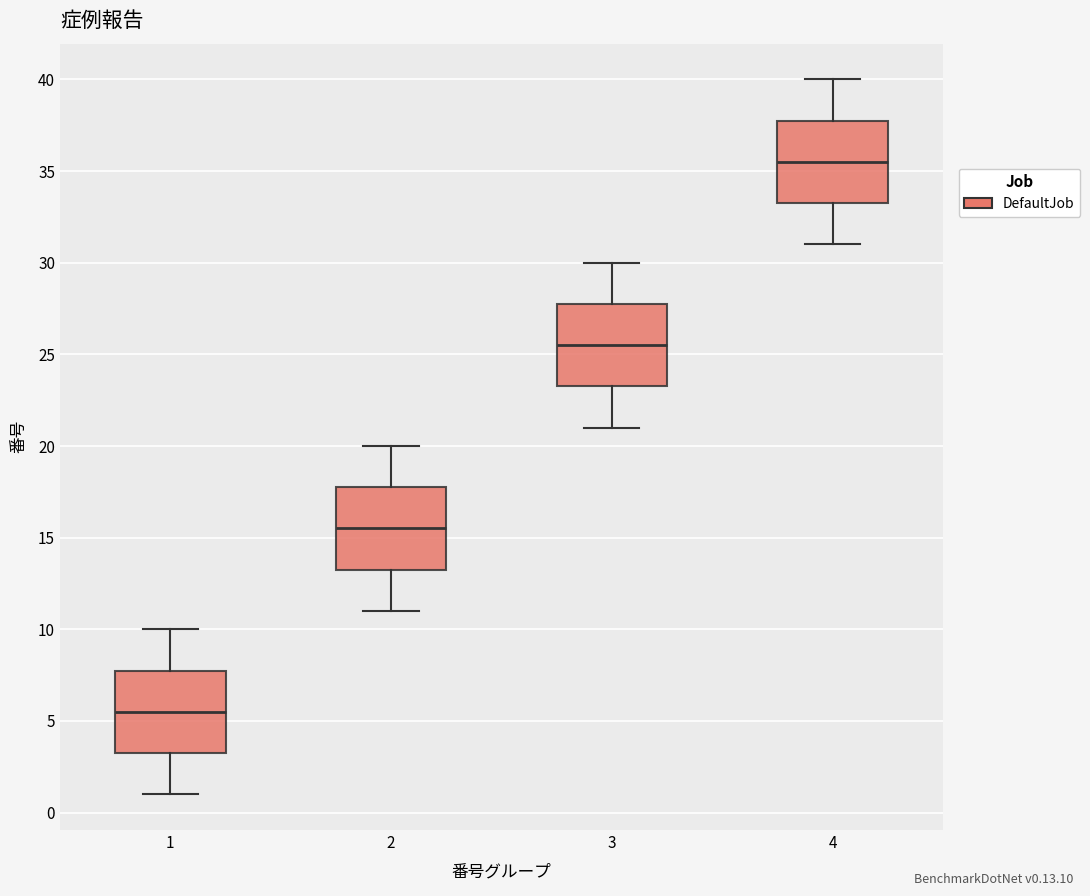

Reading left to right, read every box against the y-axis: the position of its median line, the range the box covers, and the ends of its whiskers. The values are not printed on the chart, so give them approximately, as read against the axis.

1: median 5.5, box 3.5 to 8.0, whiskers 1.0 to 10.0
2: median 15.5, box 13.5 to 18.0, whiskers 11.0 to 20.0
3: median 25.5, box 23.5 to 28.0, whiskers 21.0 to 30.0
4: median 35.5, box 33.5 to 38.0, whiskers 31.0 to 40.0